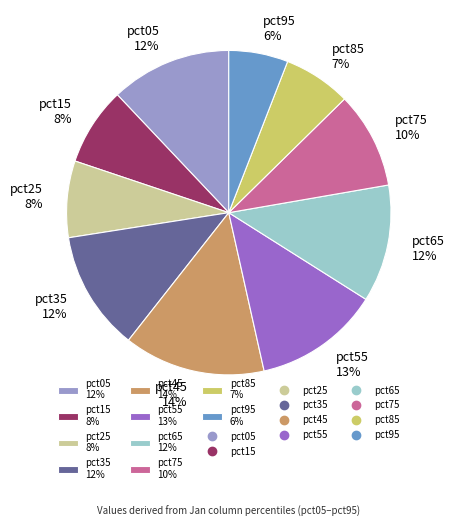

To the nearest percent, what percentage of the pie is pct65?

12%